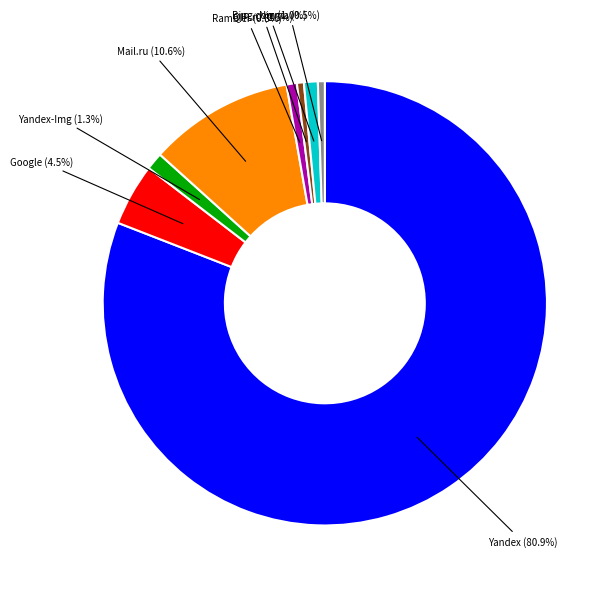

Which category accounts for the majority?

Yandex (80.9%)